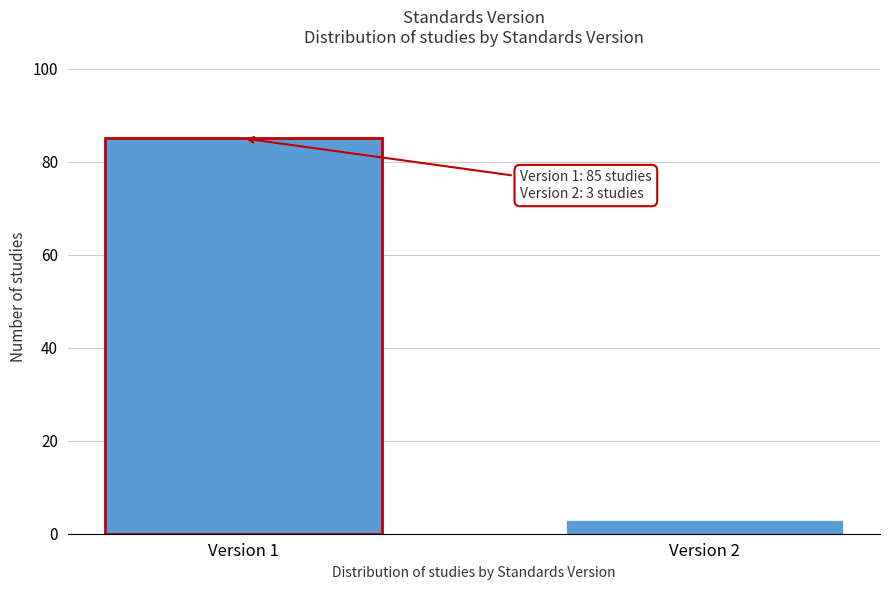

Reading right to left, list all the values displayed in this chart.

3	85